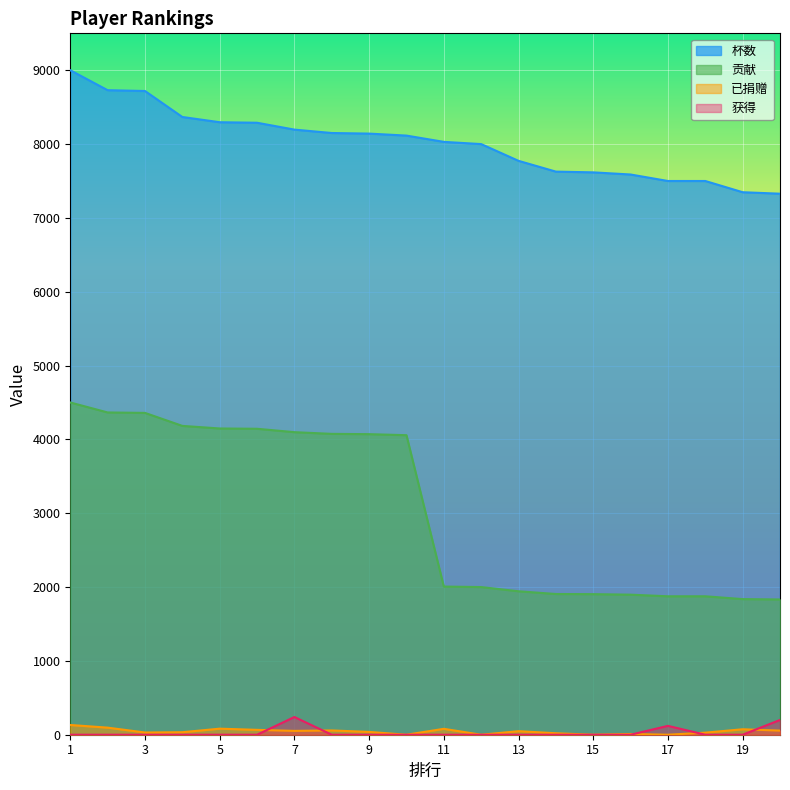

Reading left to right, what are all the values shown in this chart?

杯数: 1=9000	2=8730	3=8719	4=8367	5=8296	6=8289	7=8196	8=8150	9=8142	10=8115	11=8030	12=8000	13=7773	14=7627	15=7617	16=7588	17=7500	18=7500	19=7348	20=7328
贡献: 1=4500	2=4365	3=4359	4=4183	5=4148	6=4144	7=4098	8=4075	9=4071	10=4057	11=2007	12=2000	13=1943	14=1906	15=1904	16=1897	17=1875	18=1875	19=1837	20=1832
已捐赠: 1=132	2=96	3=30	4=34	5=82	6=66	7=52	8=58	9=38	10=0	11=80	12=0	13=48	14=20	15=0	16=10	17=0	18=28	19=74	20=56
获得: 1=0	2=0	3=0	4=0	5=0	6=0	7=240	8=0	9=0	10=0	11=0	12=0	13=0	14=0	15=0	16=0	17=120	18=0	19=0	20=200